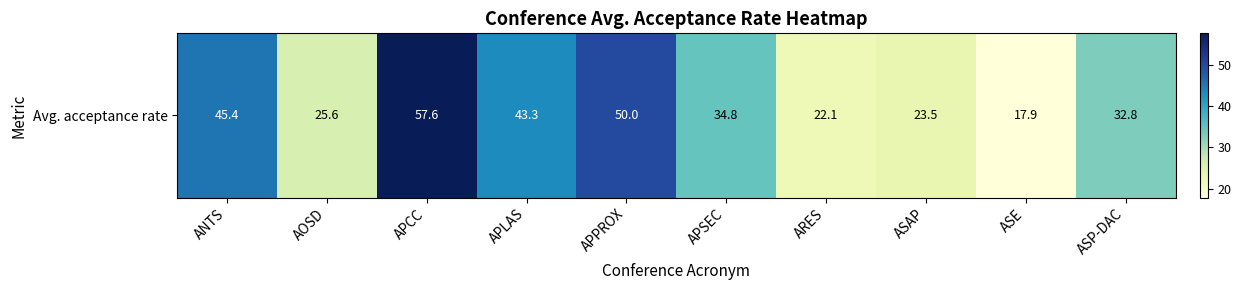

How many values are below 34?

5